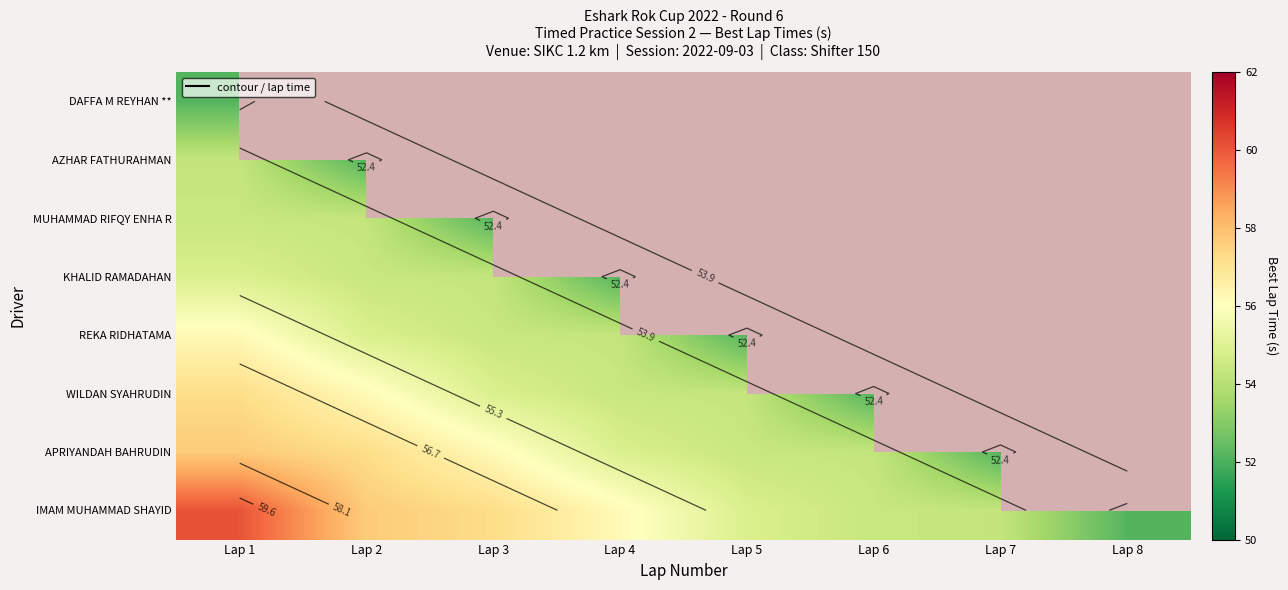

Count the number of data series in this chart.

8